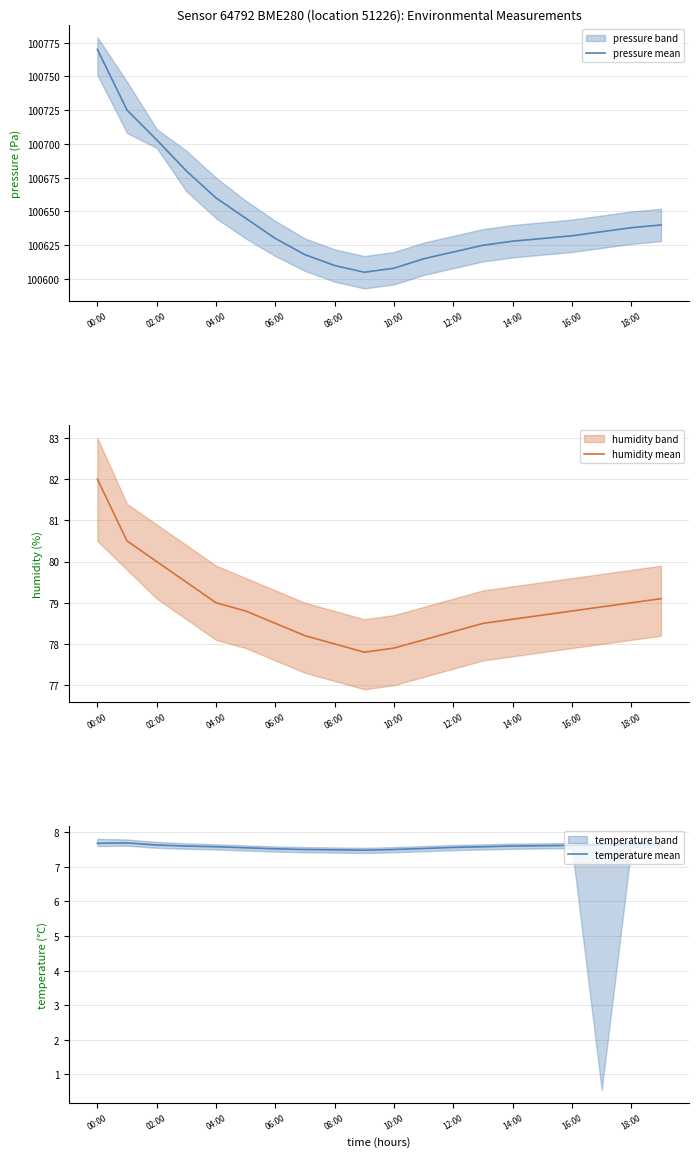

What is the maximum value for humidity mean?

82.0